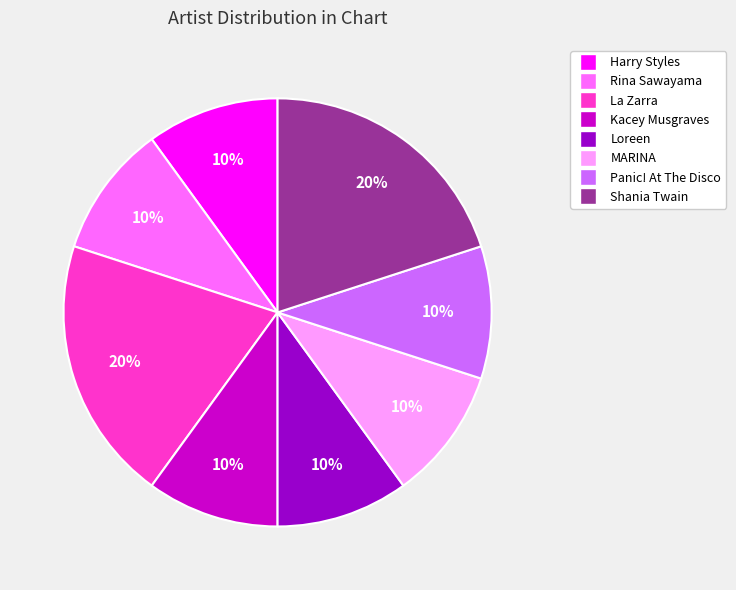

To the nearest percent, what percentage of the pie is Shania Twain?

20%